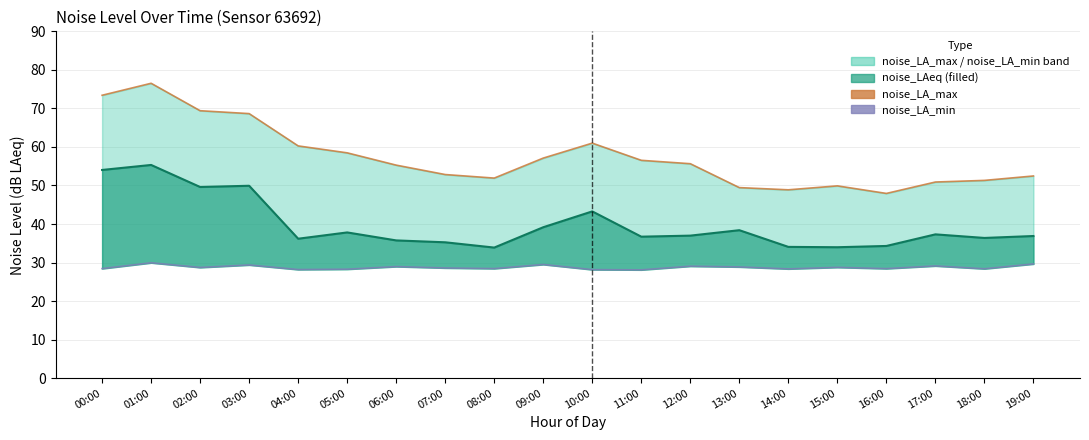

Reading left to right, transcribe all the data shown in this chart.

noise_LAeq line: 00:00=54.0	01:00=55.3	02:00=49.6	03:00=49.9	04:00=36.2	05:00=37.8	06:00=35.8	07:00=35.3	08:00=33.9	09:00=39.2	10:00=43.3	11:00=36.7	12:00=37.0	13:00=38.4	14:00=34.1	15:00=34.0	16:00=34.3	17:00=37.3	18:00=36.4	19:00=36.9
noise_LA_max: 00:00=73.4	01:00=76.5	02:00=69.4	03:00=68.7	04:00=60.3	05:00=58.5	06:00=55.3	07:00=52.8	08:00=51.9	09:00=57.1	10:00=61.0	11:00=56.5	12:00=55.6	13:00=49.5	14:00=48.9	15:00=49.9	16:00=47.9	17:00=50.9	18:00=51.3	19:00=52.5
noise_LA_min: 00:00=28.4	01:00=29.9	02:00=28.7	03:00=29.4	04:00=28.2	05:00=28.3	06:00=29.0	07:00=28.6	08:00=28.4	09:00=29.5	10:00=28.2	11:00=28.1	12:00=29.1	13:00=28.9	14:00=28.4	15:00=28.8	16:00=28.4	17:00=29.1	18:00=28.4	19:00=29.6